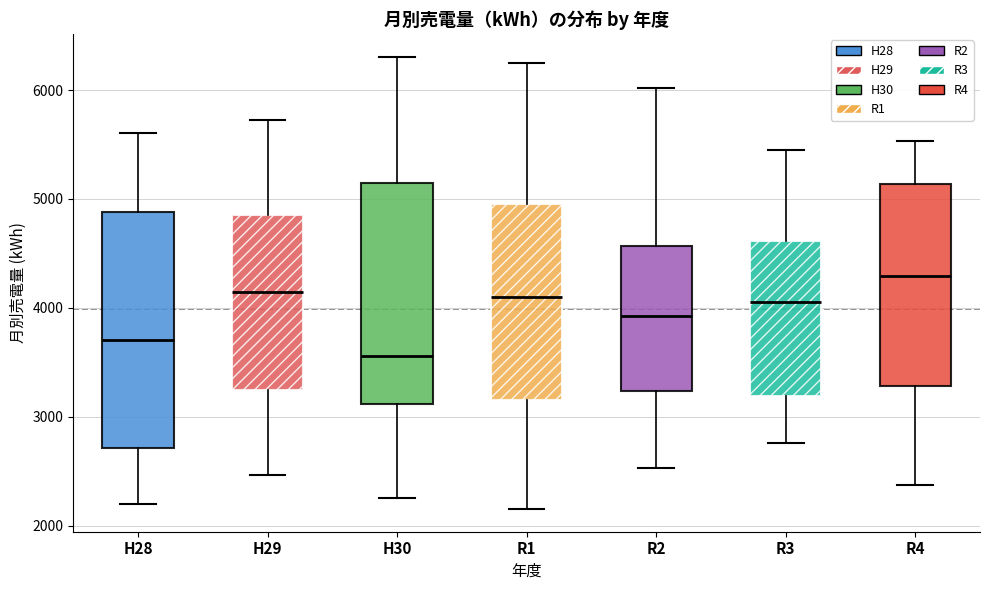

Reading left to right, read every box against the y-axis: the position of its median line, the range the box covers, and the ends of its whiskers. The values are not printed on the chart, so give them approximately, as read against the axis.

H28: median 3700, box 2700 to 4900, whiskers 2200 to 5600
H29: median 4100, box 3200 to 4900, whiskers 2500 to 5700
H30: median 3600, box 3100 to 5200, whiskers 2300 to 6300
R1: median 4100, box 3200 to 5000, whiskers 2200 to 6200
R2: median 3900, box 3200 to 4600, whiskers 2500 to 6000
R3: median 4100, box 3200 to 4600, whiskers 2800 to 5500
R4: median 4300, box 3300 to 5100, whiskers 2400 to 5500